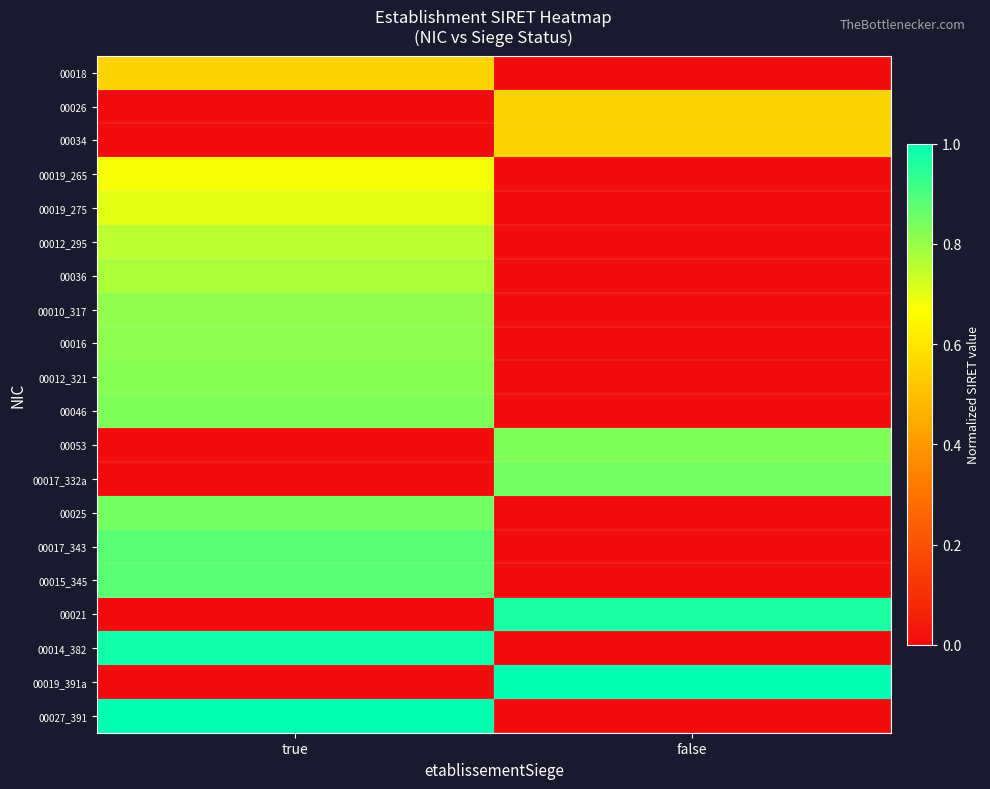

At which category does the chart reach its peak across all series?

true